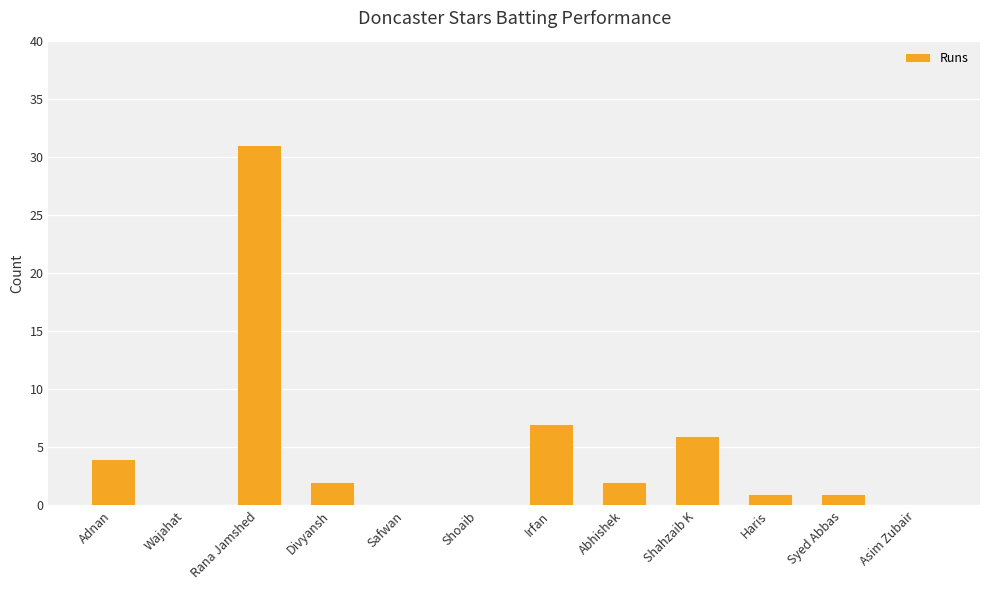

Is it true that the value at Adnan is 4?

True